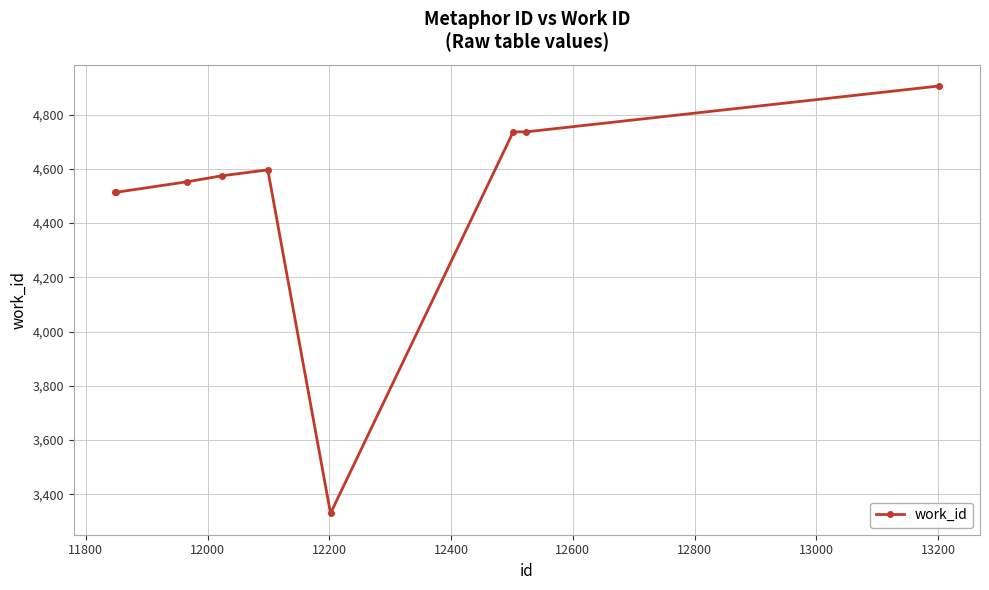

What is the average value?

4495